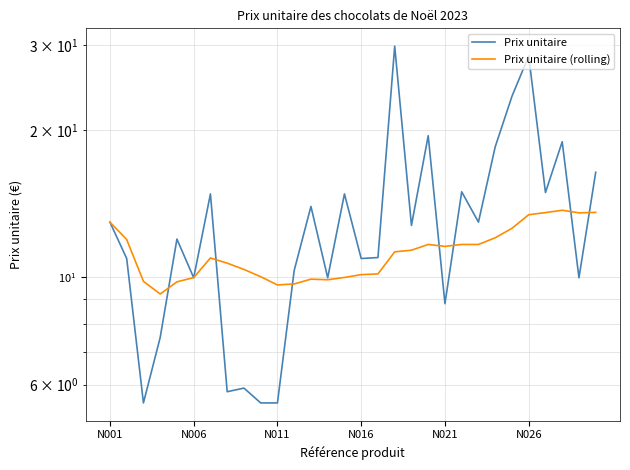

How many data points in Prix unitaire (rolling) are above 11?

15